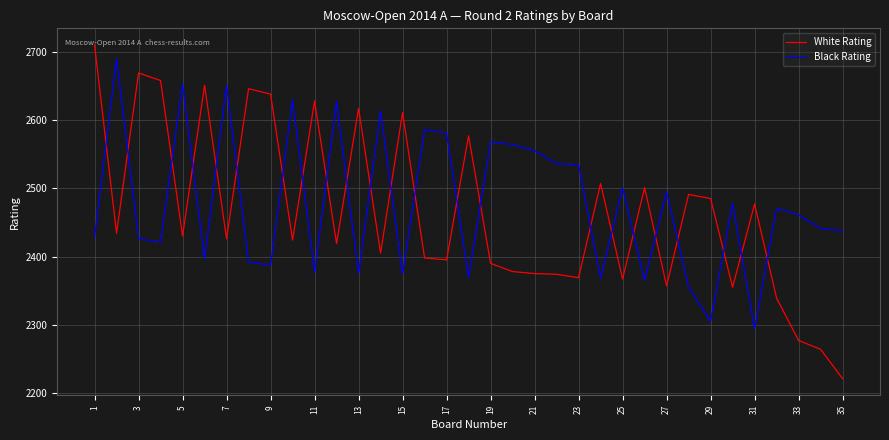

What is the smallest value displayed?

2221